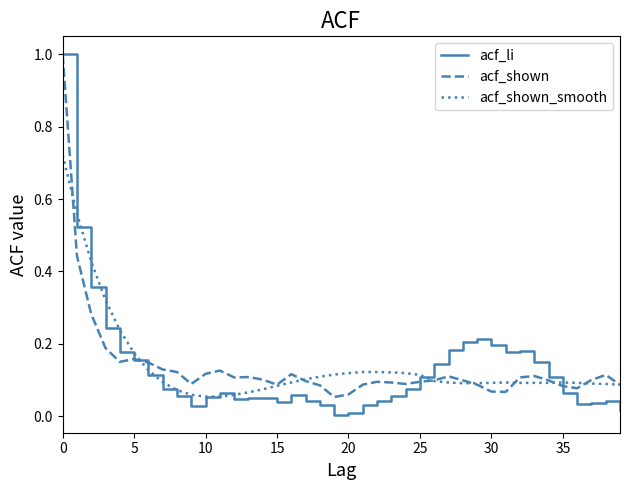

What is the greatest value displayed?

1.0